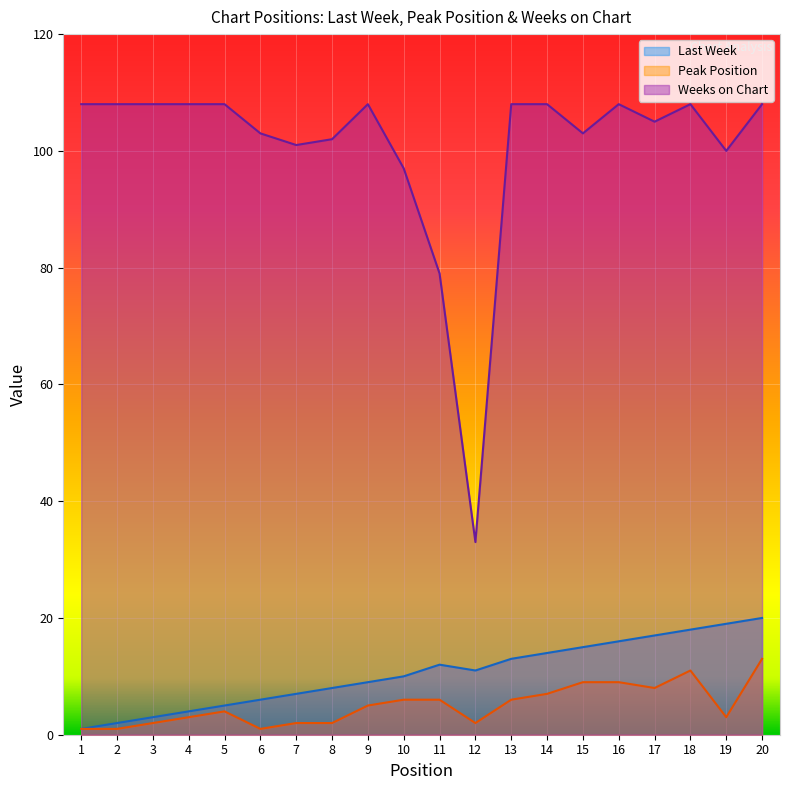

What value does the Weeks on Chart series have at 9?

108